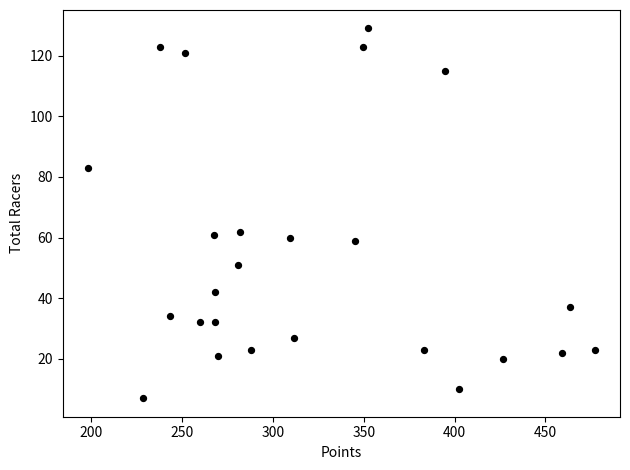

How many points are shown in the scatter plot?

25